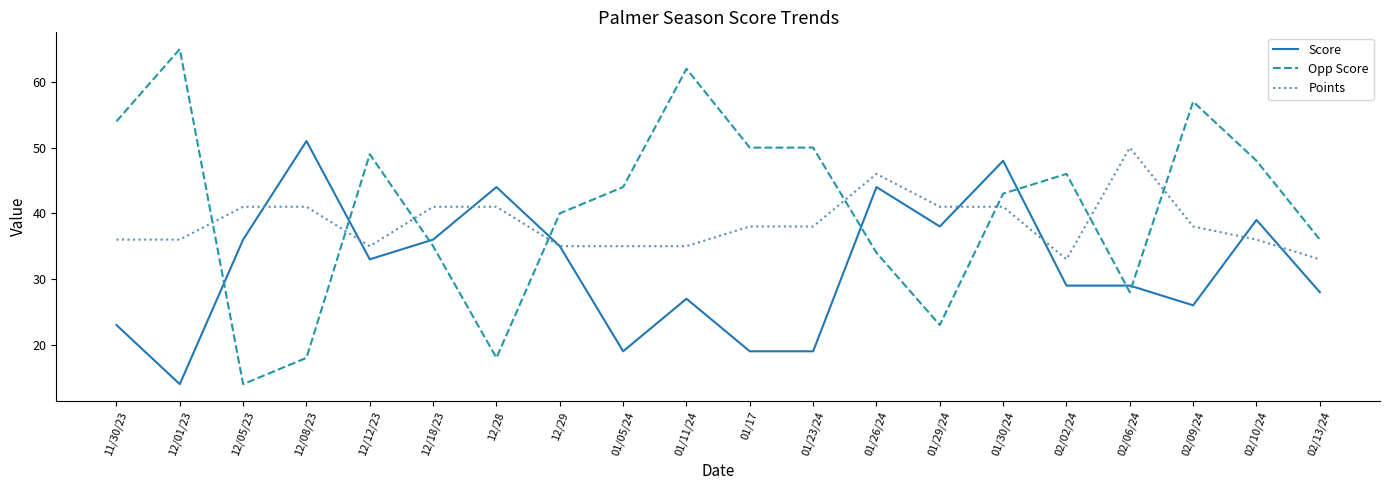

What is the minimum value shown in the chart?

14